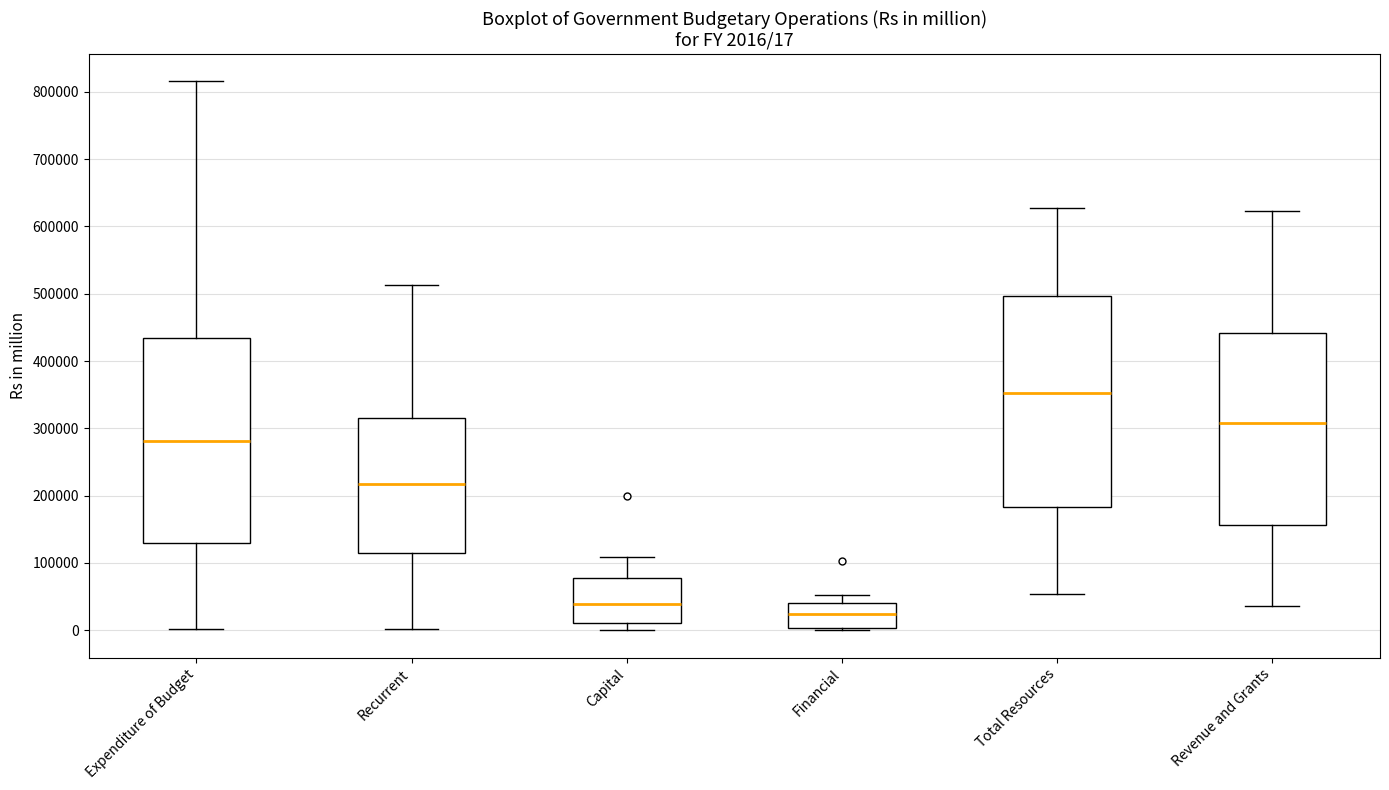

Which box has the lowest median line?

Financial